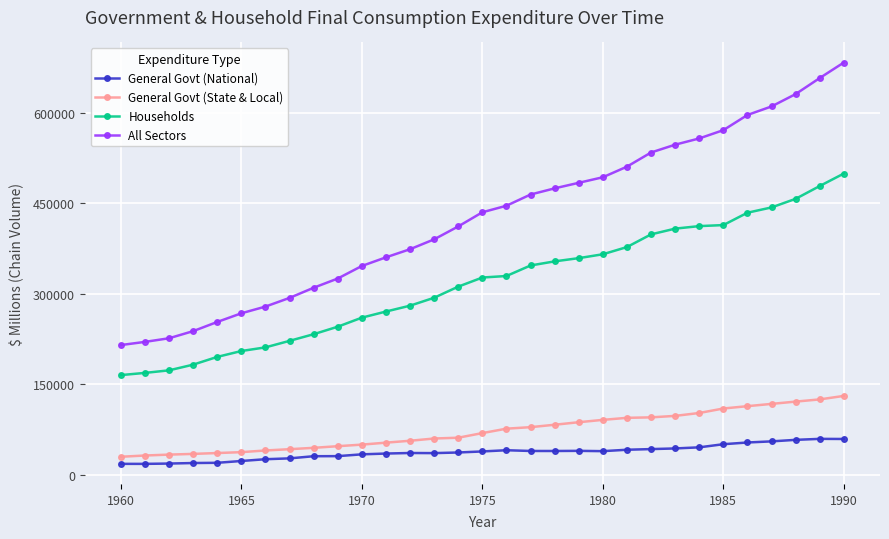

What are all the series names shown in the legend?

General Govt (National), General Govt (State & Local), Households, All Sectors